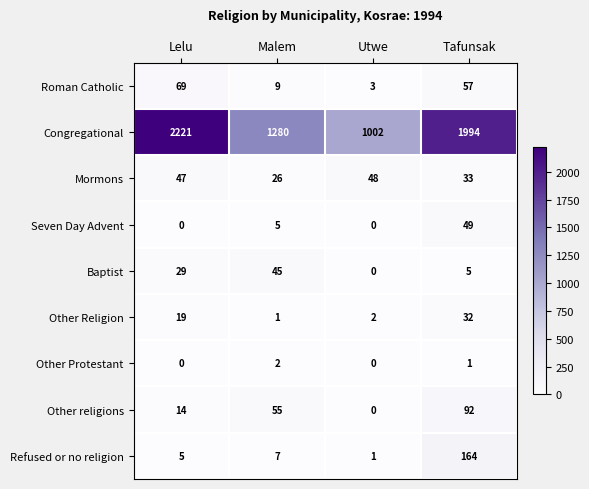

The Other religions series shows 14 at Lelu. True or false?

True